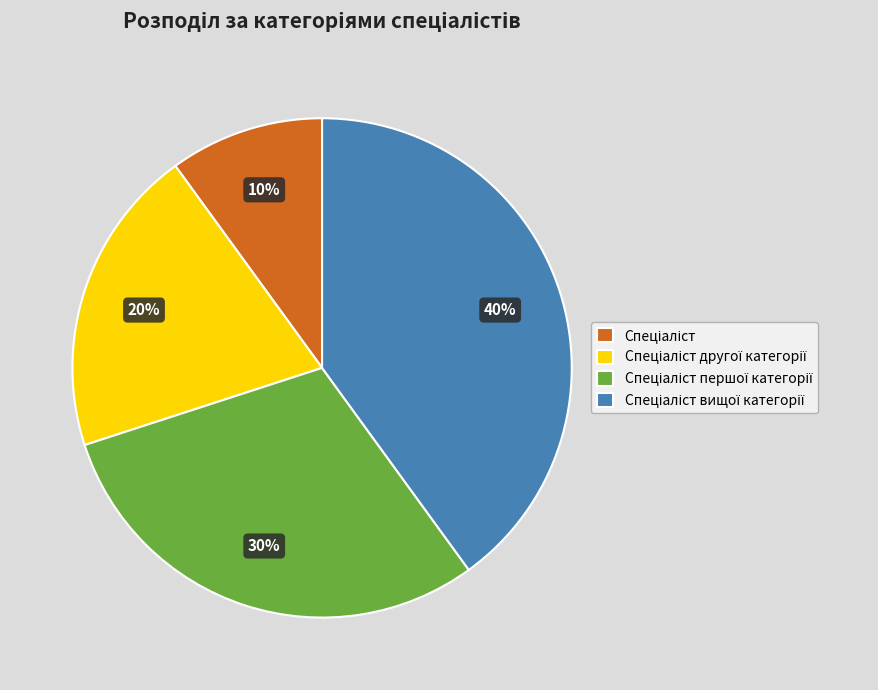

How many segments does this pie chart have?

4